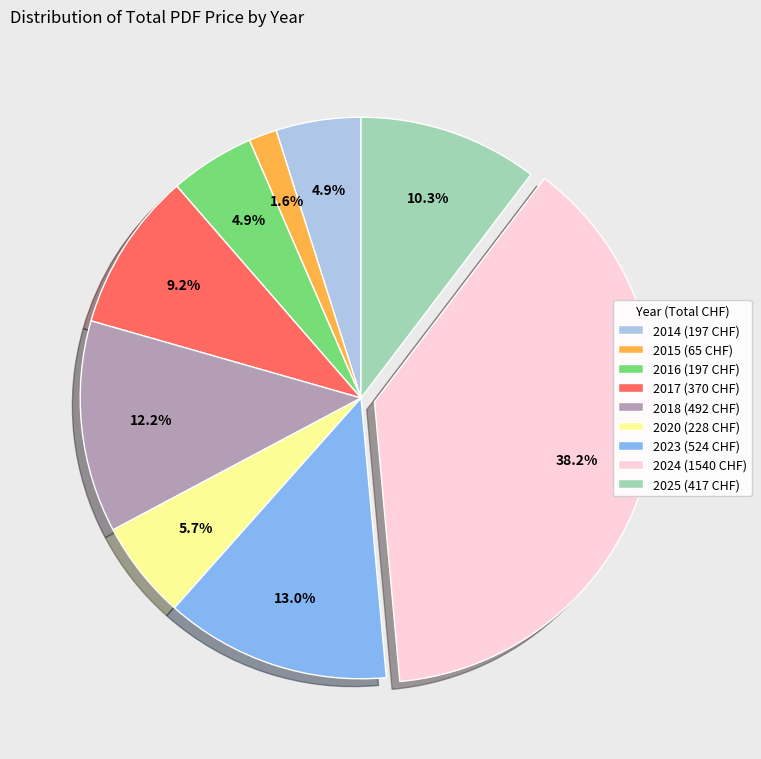

Which category has the biggest portion of the pie?

2024 (1540 CHF)